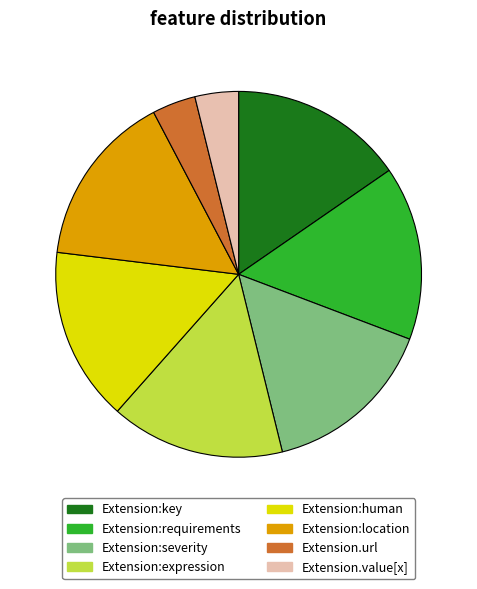

Which has a higher value, Extension:key or Extension.url?

Extension:key